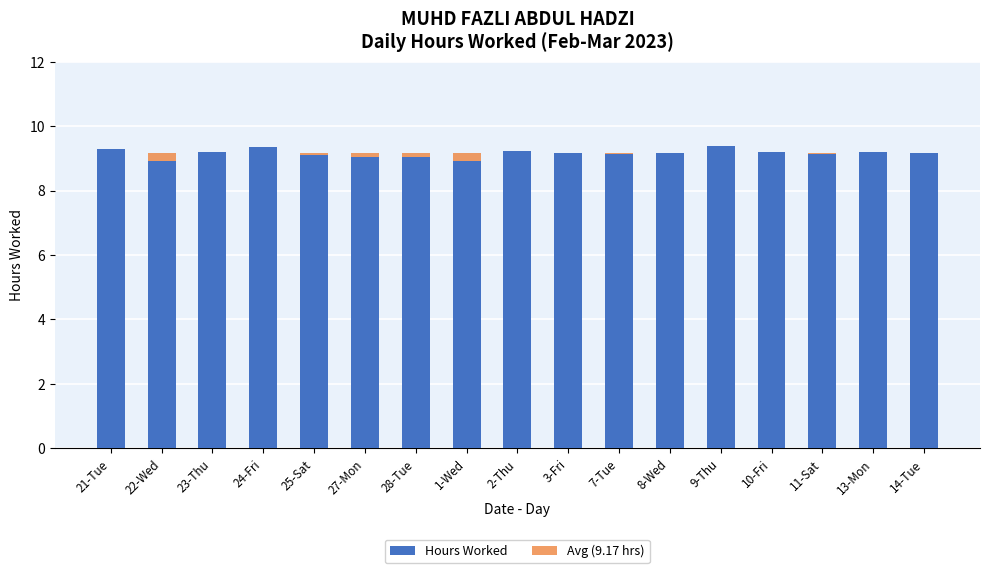

Rank the series at 25-Sat from lowest to highest value.

Hours Worked, Avg (9.17 hrs)